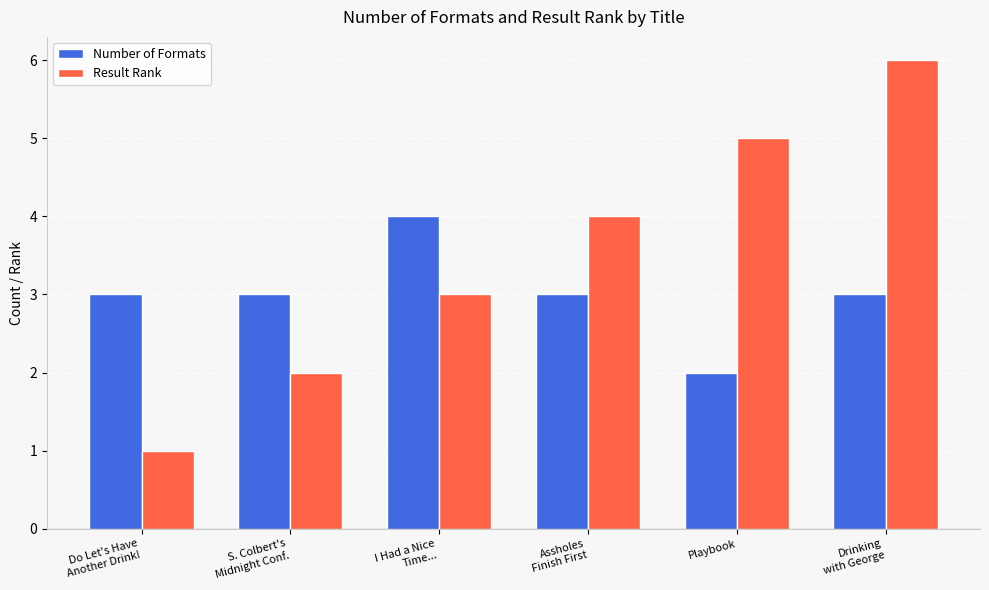

What is the total value across all series at Playbook?

7